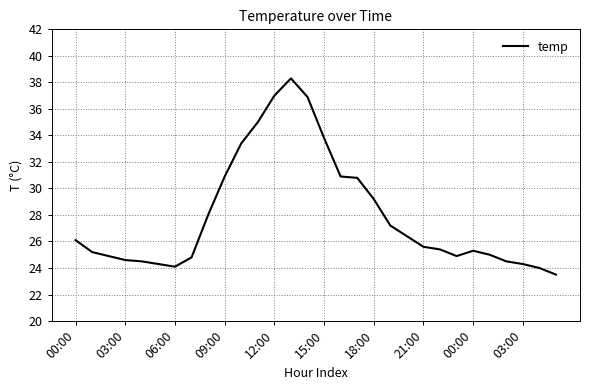

What is the smallest value displayed?

23.5